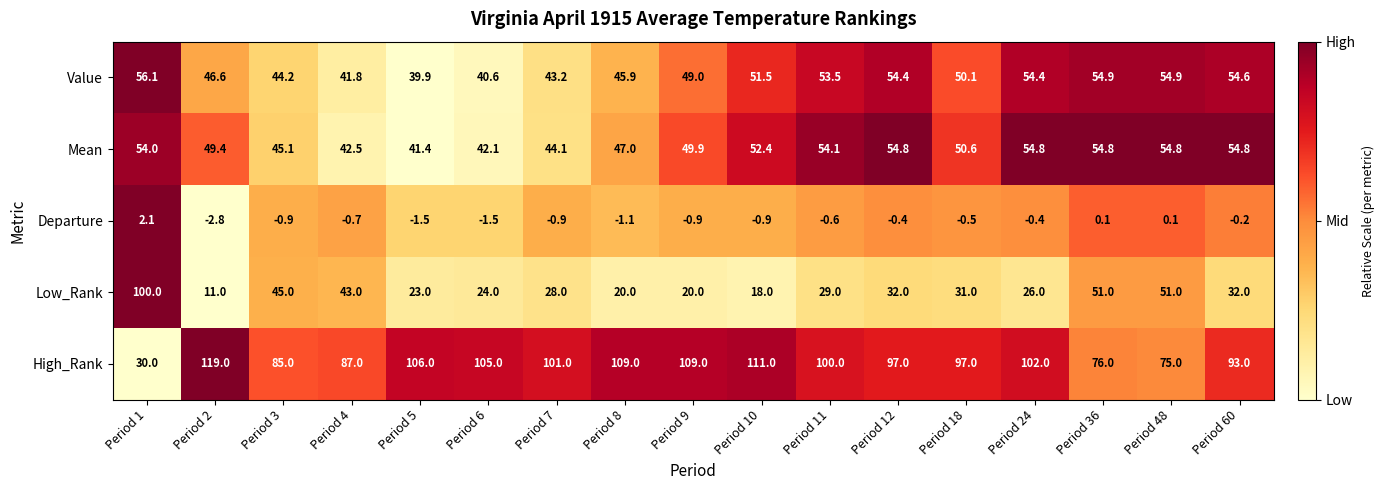

Which category has the highest value across all series?

Period 2